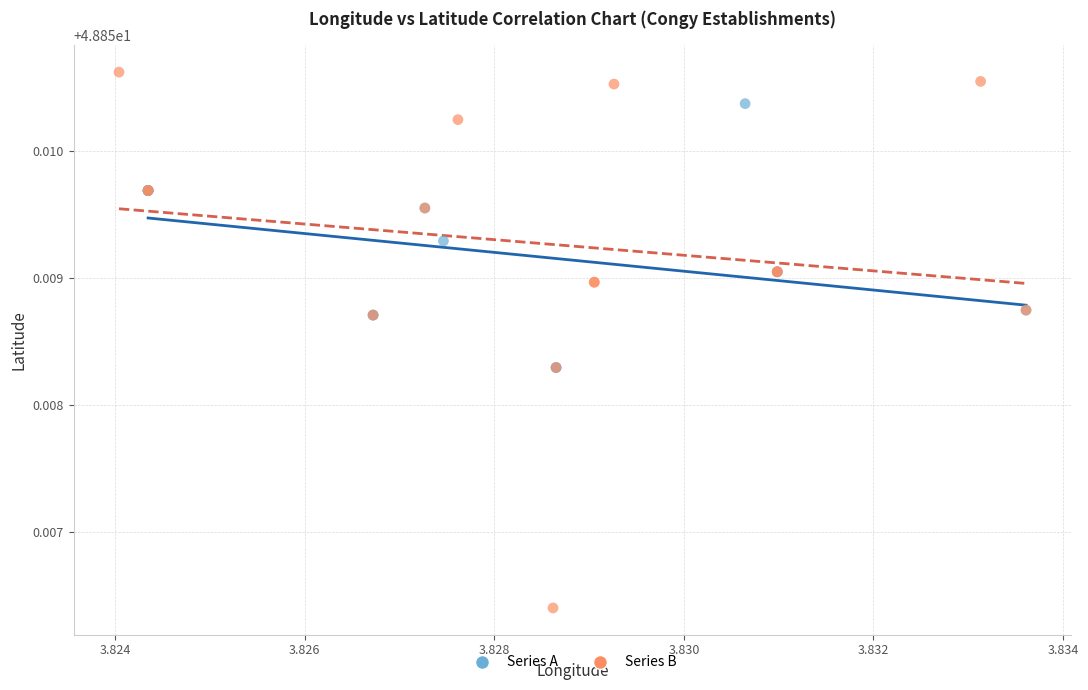

Which series reaches the minimum Y coordinate?

Series B